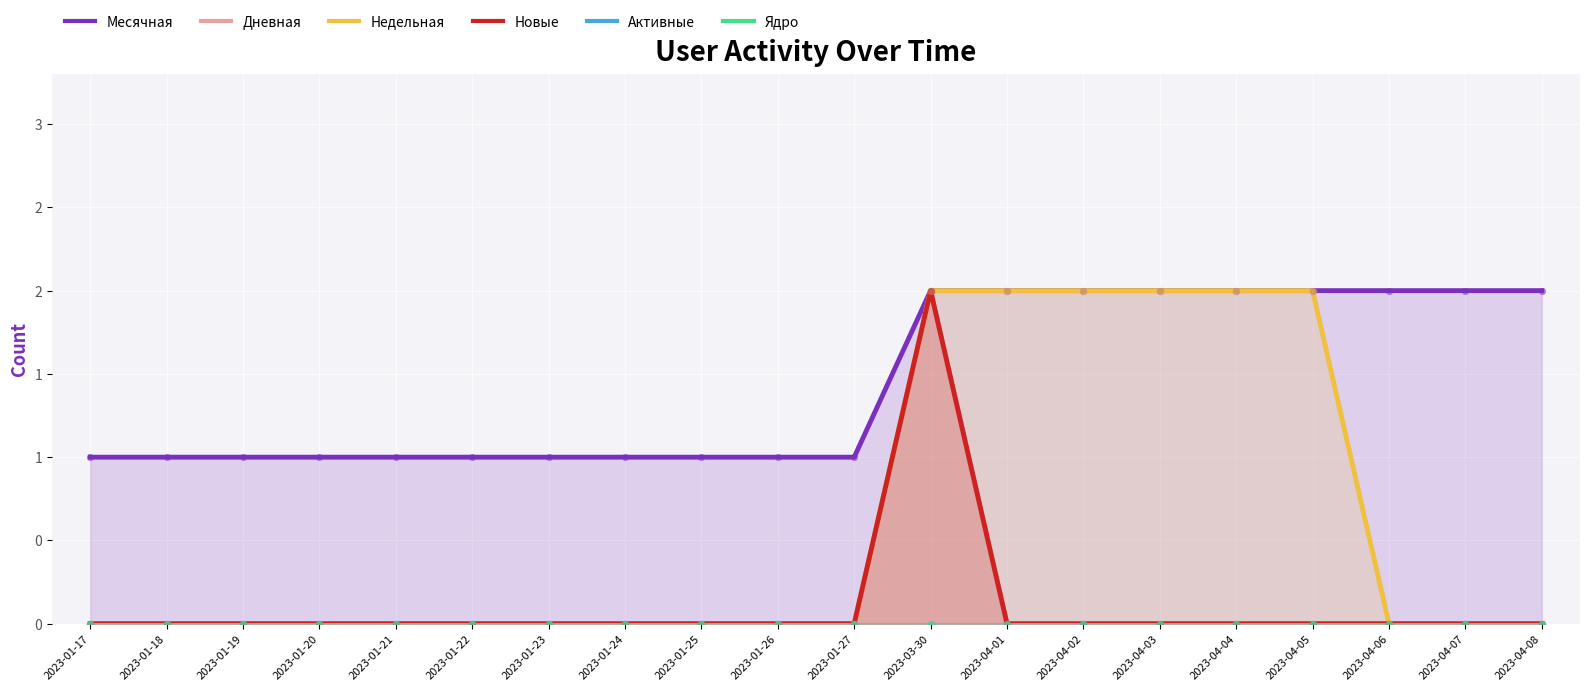

Which series has the largest Y range (max minus min)?

Дневная